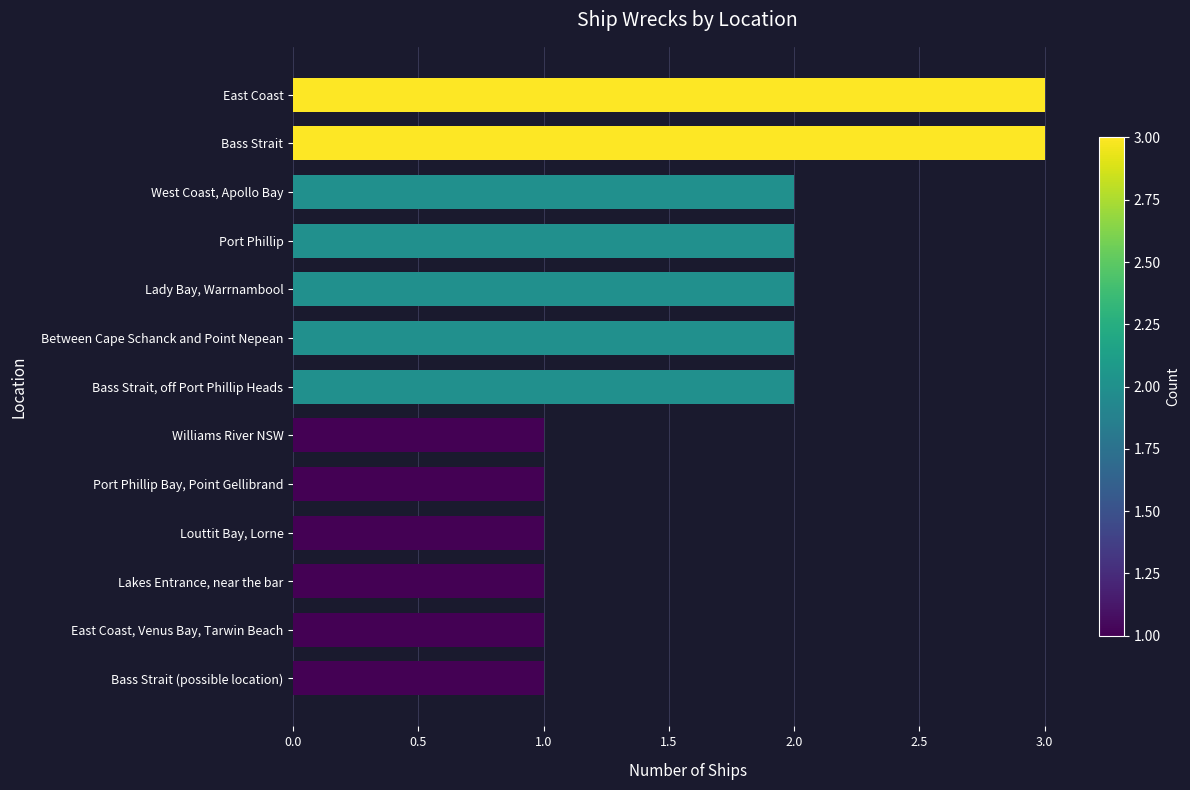

What is the difference between the second highest and second lowest values?

2